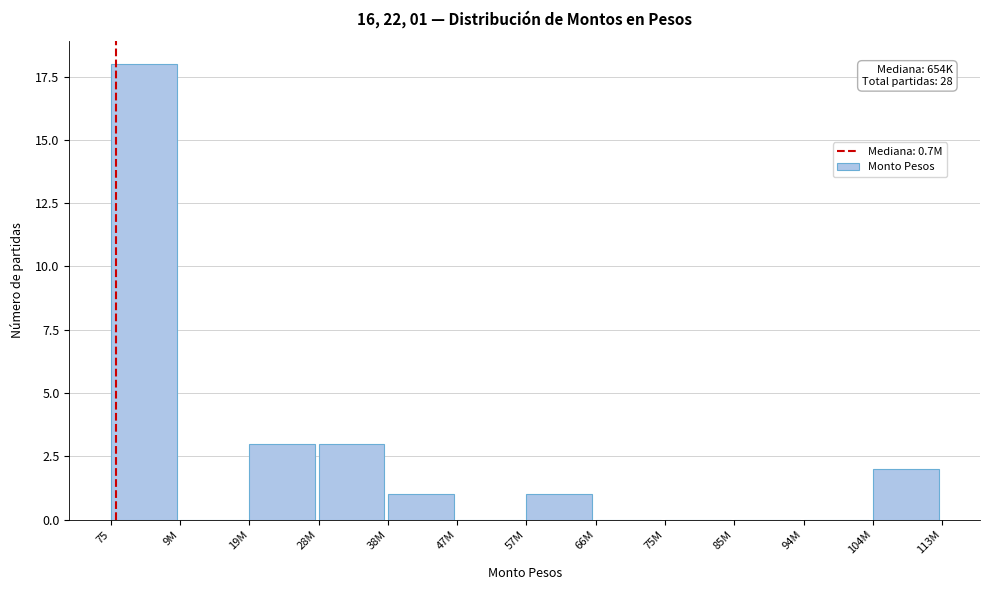

Reading left to right, what are all the values shown in this chart?

75=18	9M=0	19M=3	28M=3	38M=1	47M=0	57M=1	66M=0	75M=0	85M=0	94M=0	104M=2